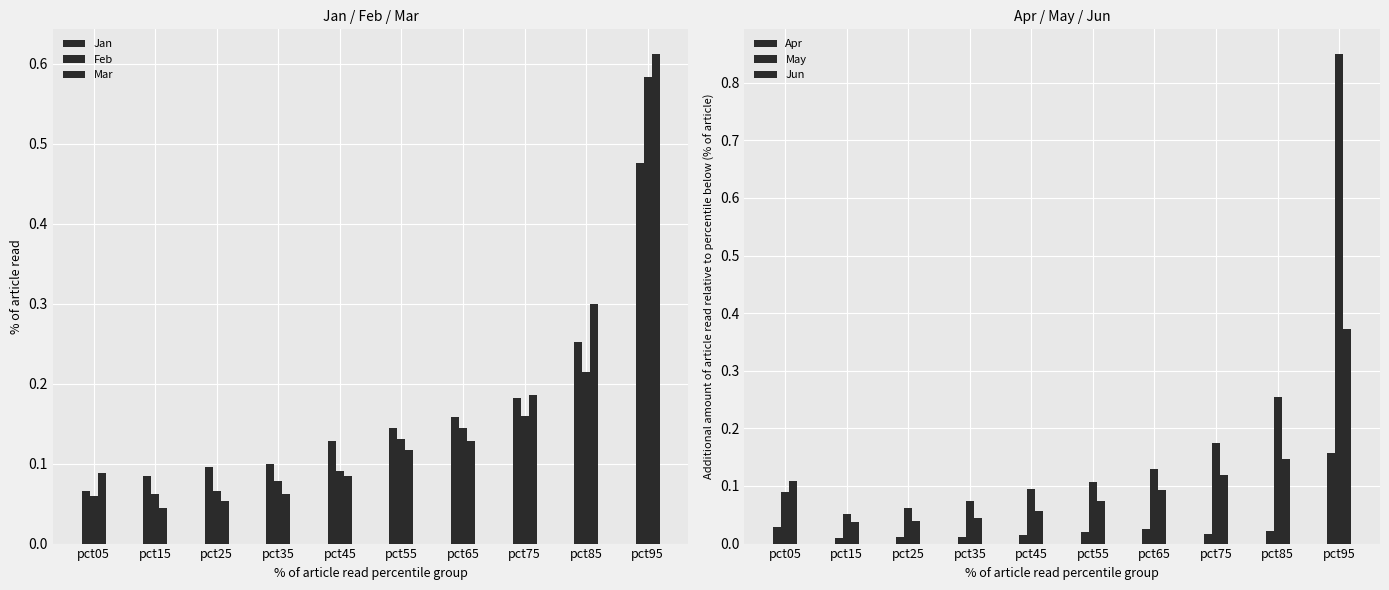

Which series has the largest total across all categories?

May